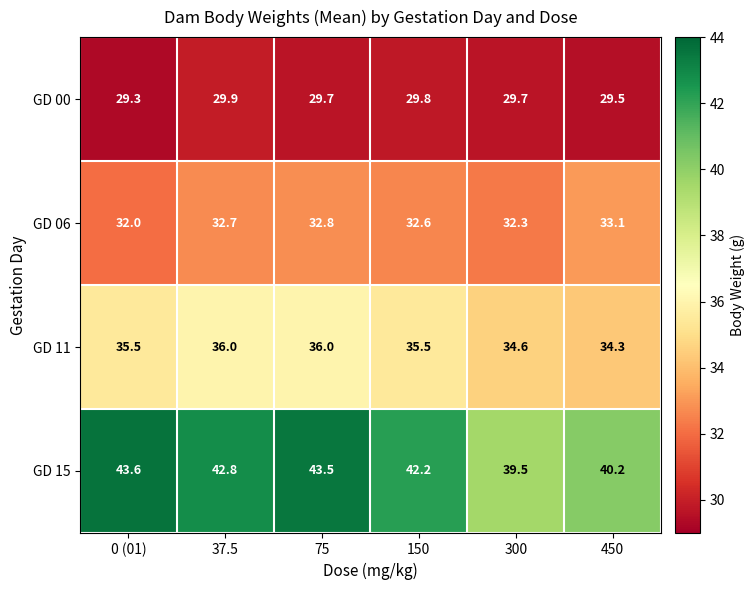

Is it true that GD 15 equals 43.6 at 0 (01)?

True